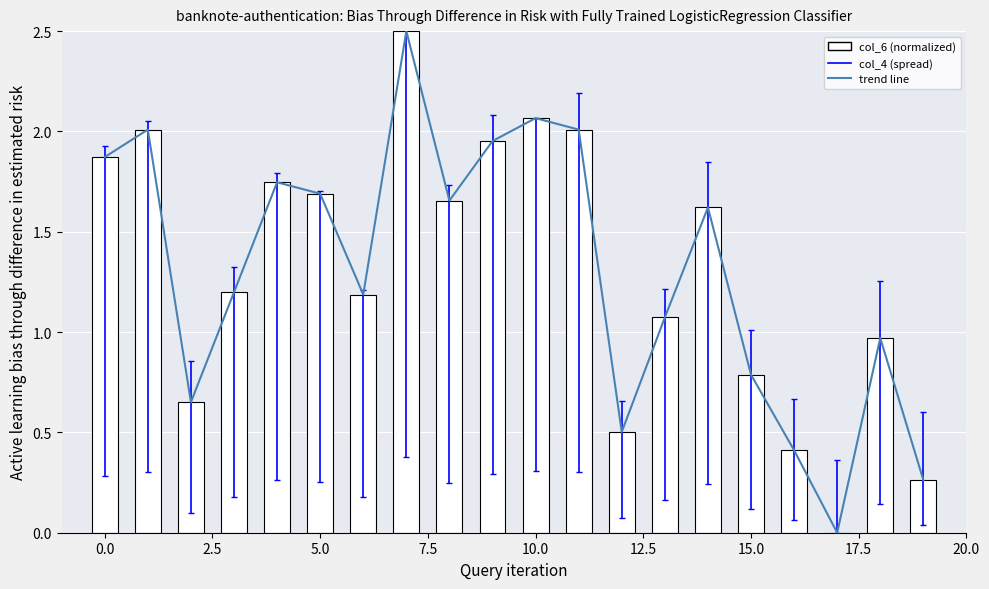

What is the greatest value displayed?

2.5